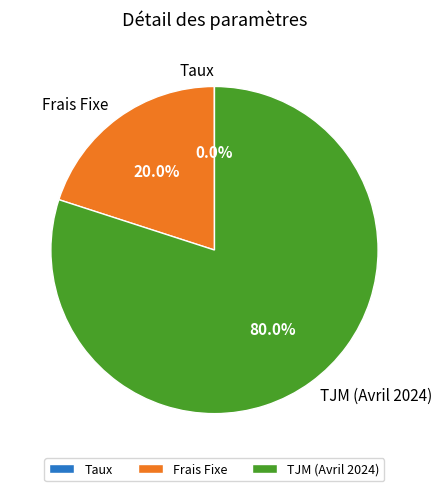

What percentage is the Frais Fixe slice, to the nearest percent?

20%